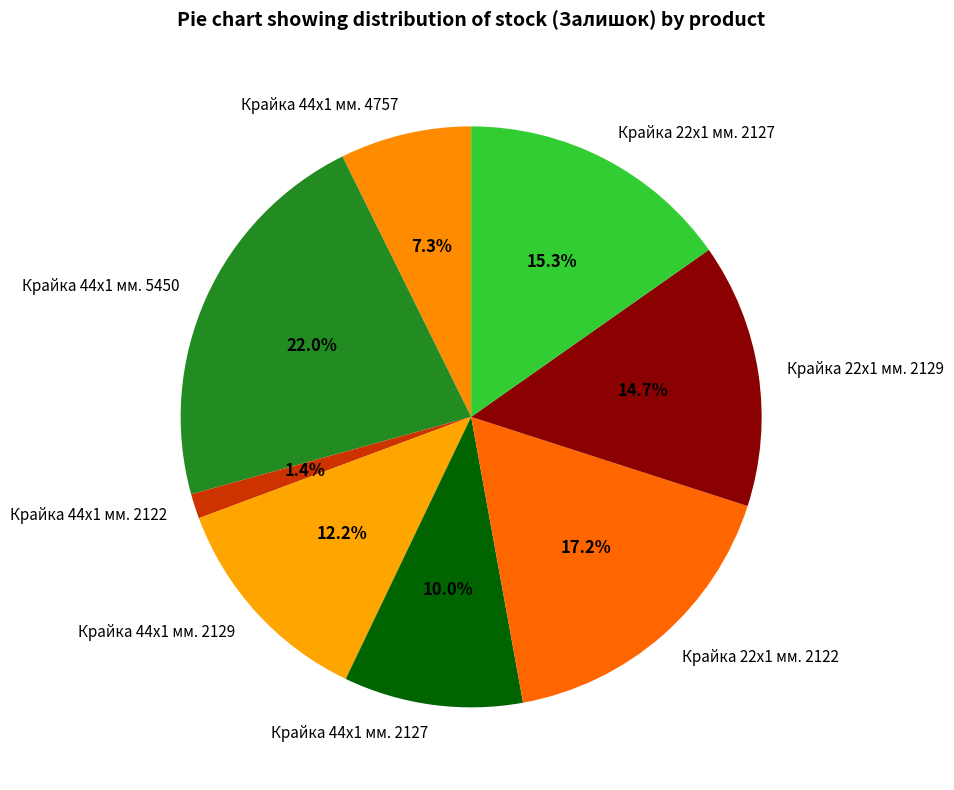

Which has a higher value, Крайка 22x1 мм. 2122 or Крайка 44x1 мм. 2122?

Крайка 22x1 мм. 2122